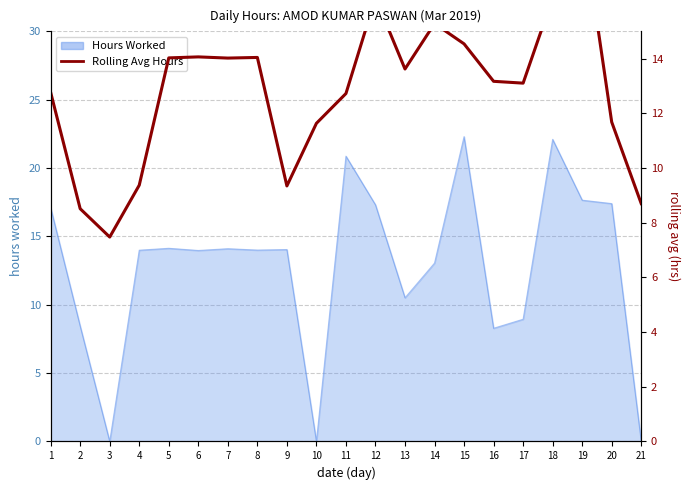

Reading left to right, extract all data points from this chart.

12.8	8.5	7.5	9.4	14.0	14.1	14.0	14.0	9.3	11.6	12.7	16.2	13.6	15.3	14.5	13.2	13.1	16.2	19.1	11.7	8.7